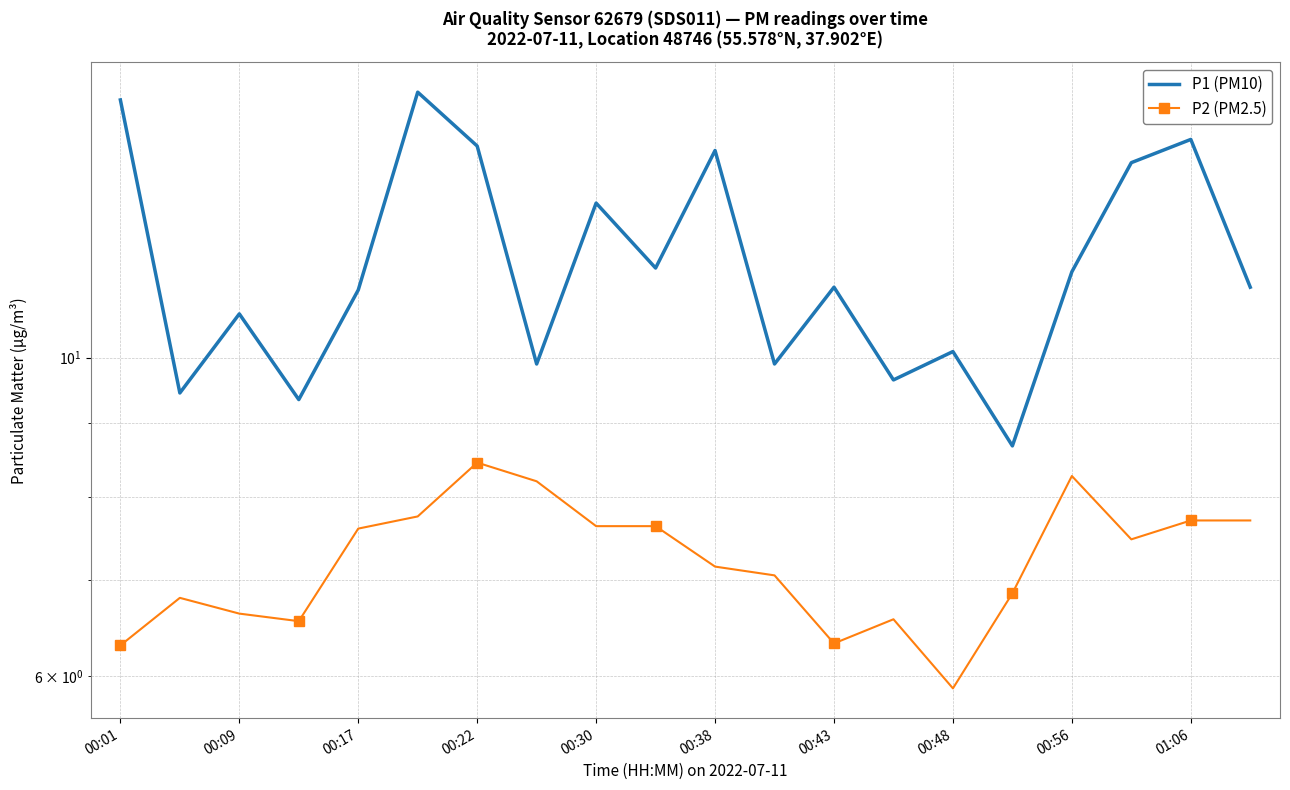

How many lines are shown in the chart?

2